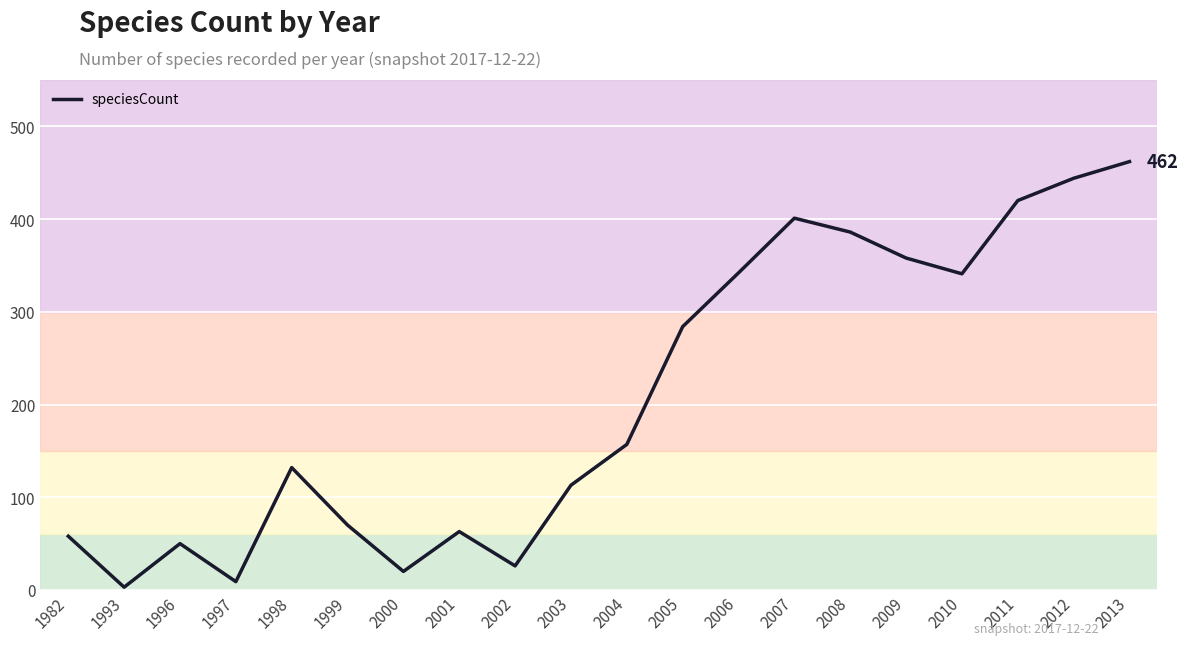

What is the change in value from 1998 to 2004?

+25